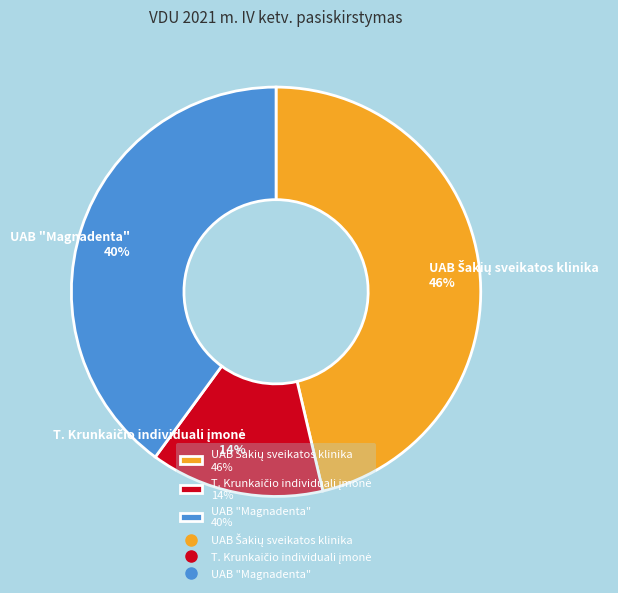

Count the number of slices in the pie.

3